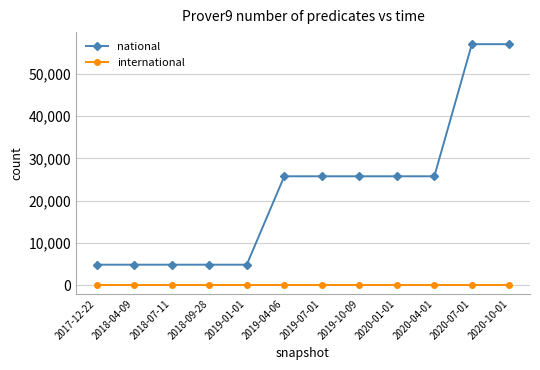

True or false: international and national intersect in this chart.

False